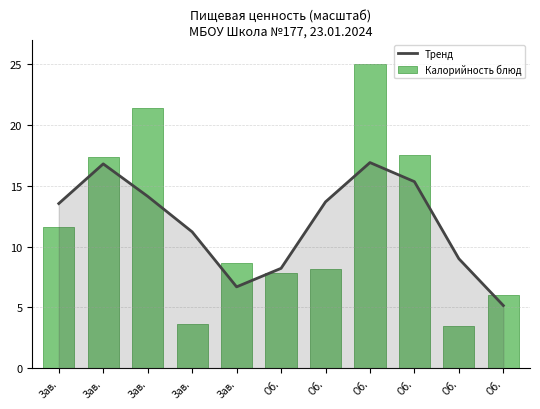

Which series has the largest total across all categories?

Тренд